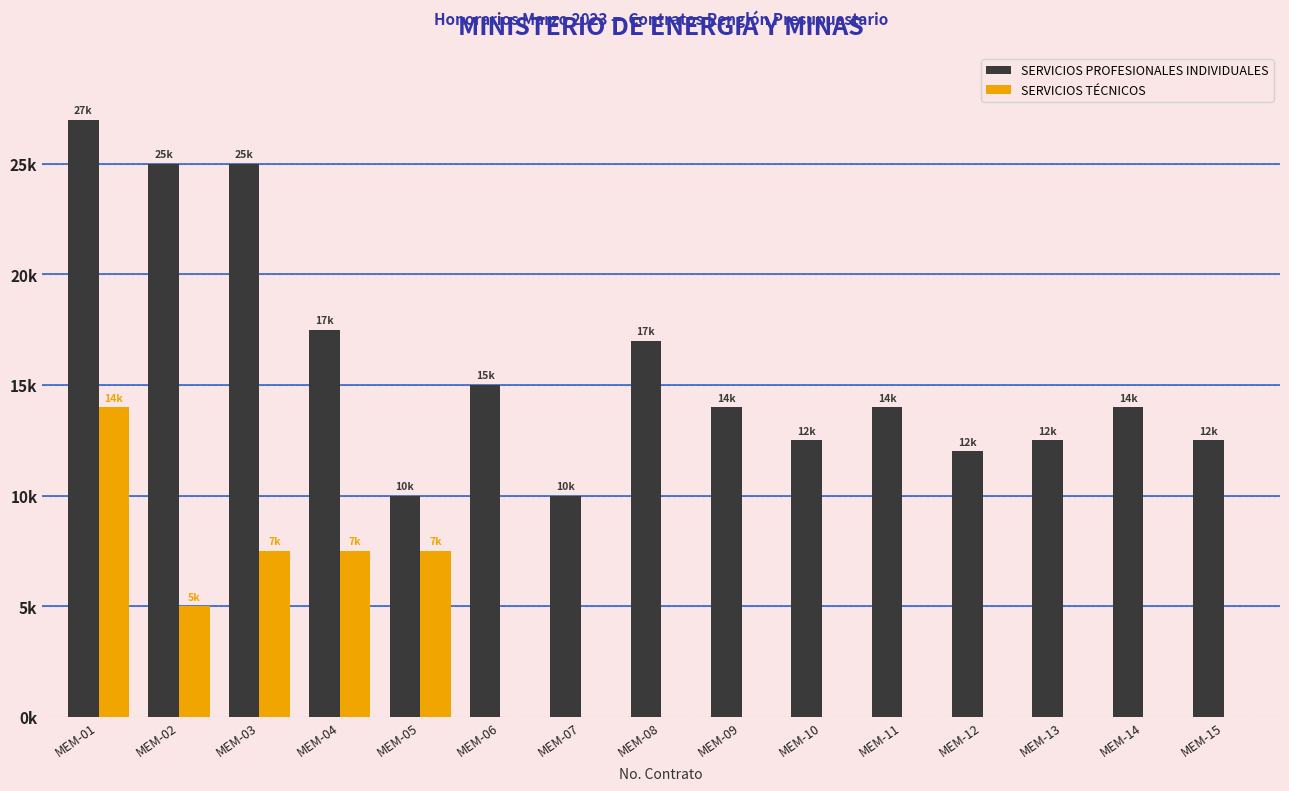

What are all the series names shown in the legend?

SERVICIOS PROFESIONALES INDIVIDUALES, SERVICIOS TÉCNICOS